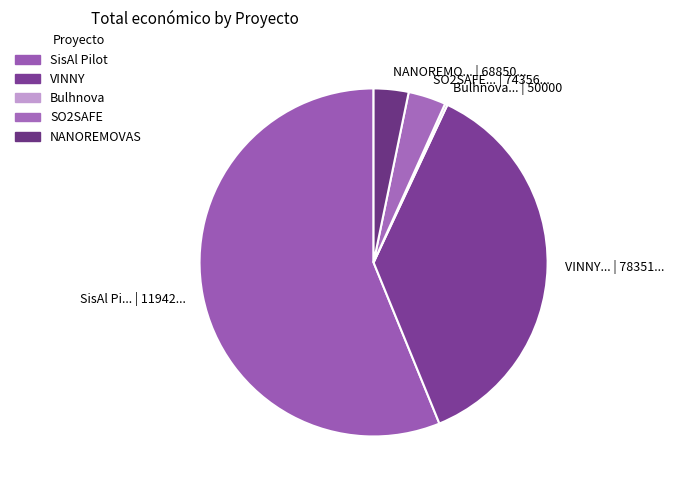

Which category has the biggest portion of the pie?

SisAl Pi... | 11942...